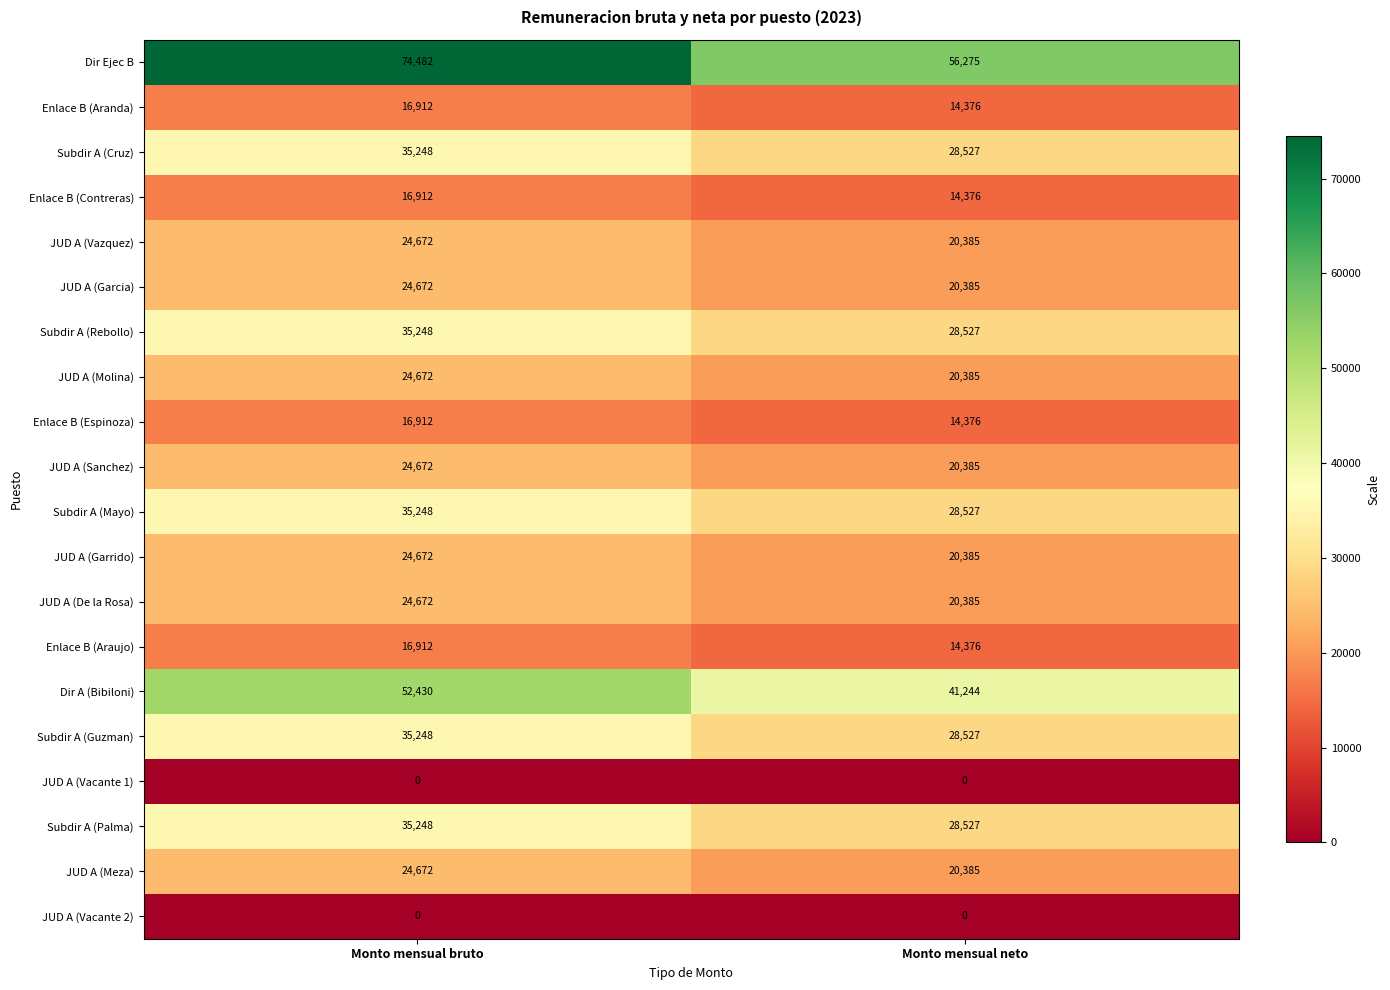

The value of Subdir A (Rebollo) at Monto mensual neto is 38838. True or false?

False